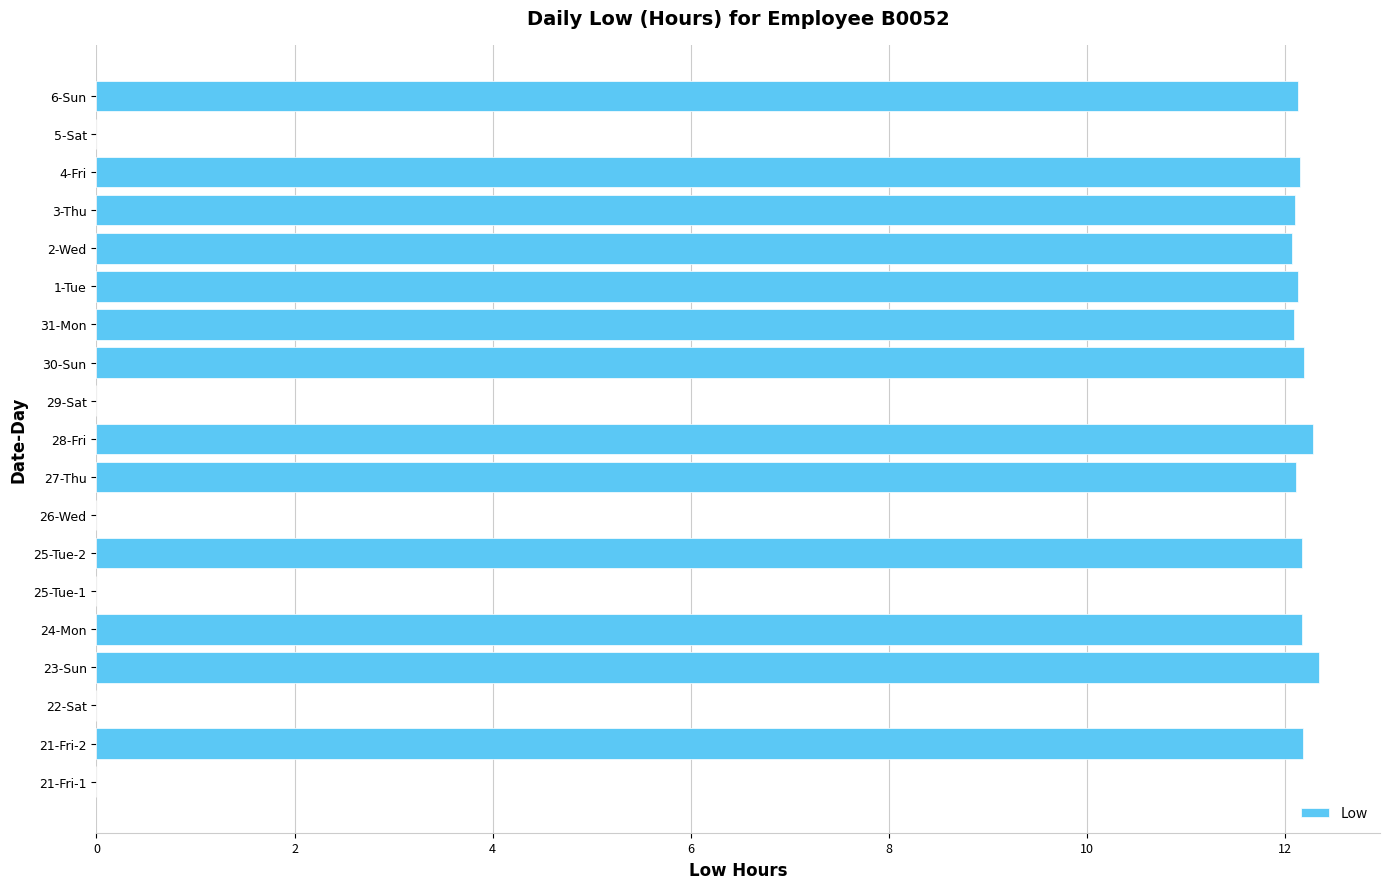

The value at 3-Thu is 18.7. True or false?

False